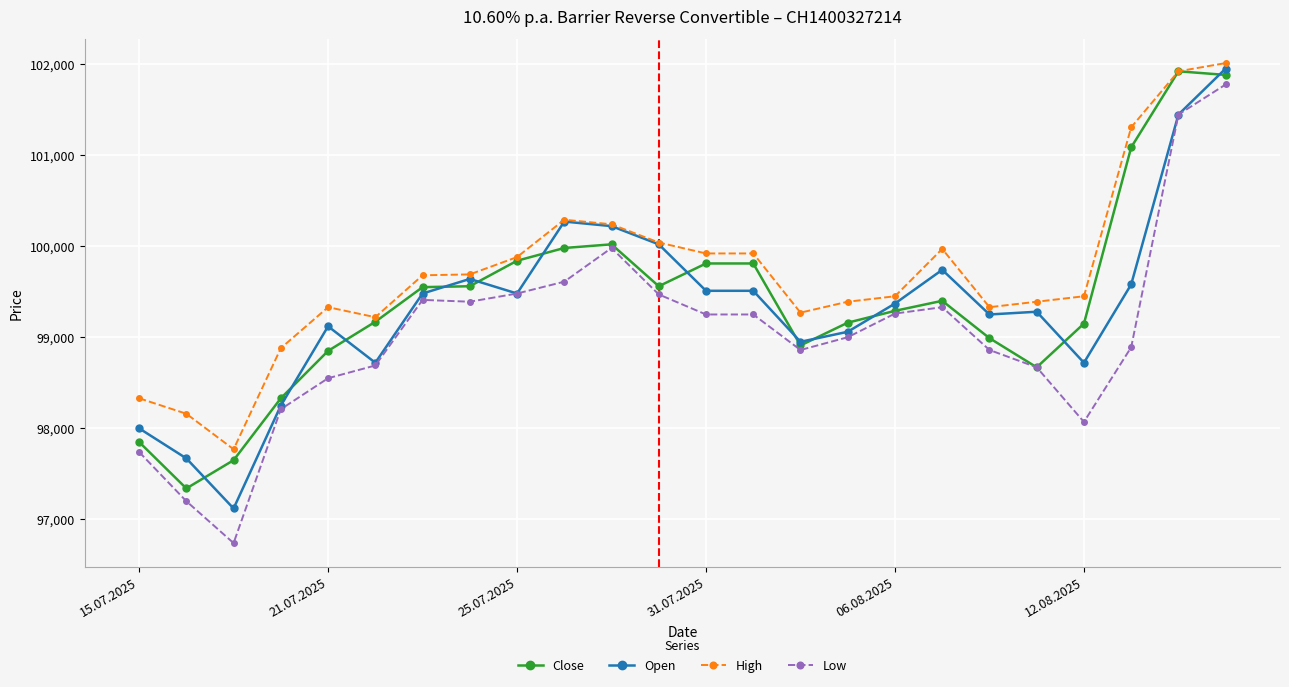

True or false: Low and High intersect in this chart.

False